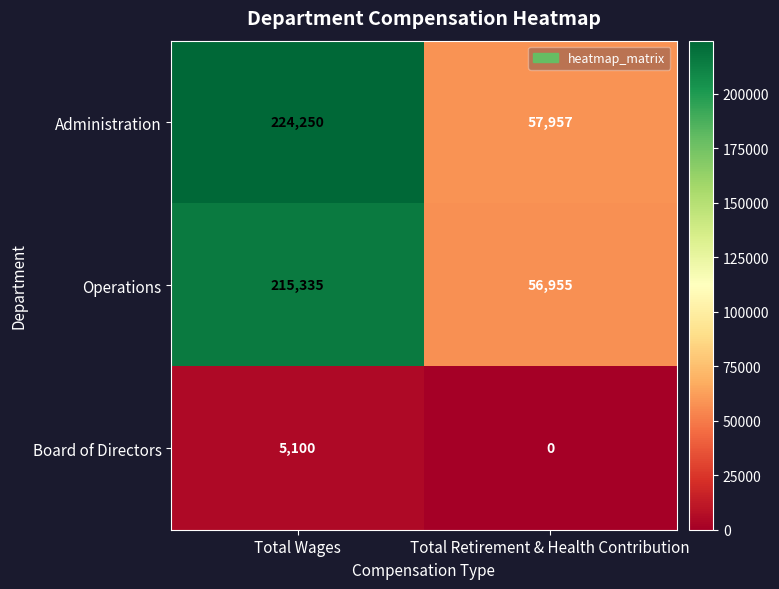

Which series has the largest total across all categories?

Administration